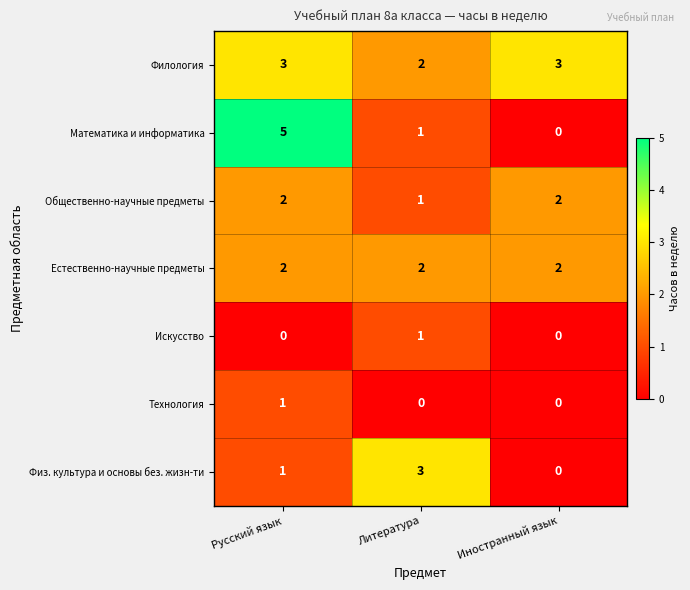

Which series has the largest total across all categories?

Филология